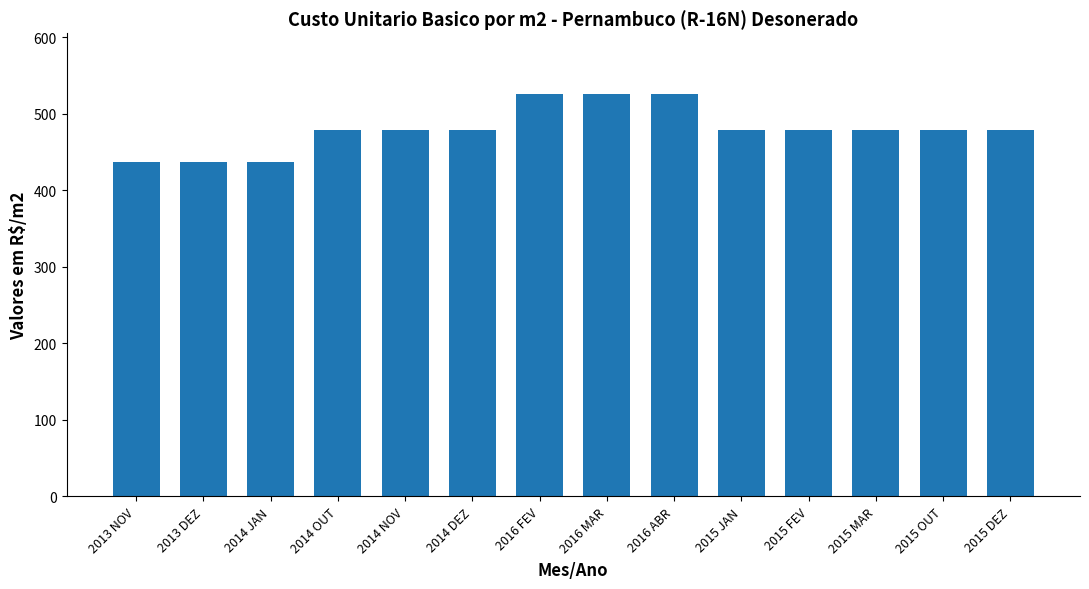

What is the average value?

480.2